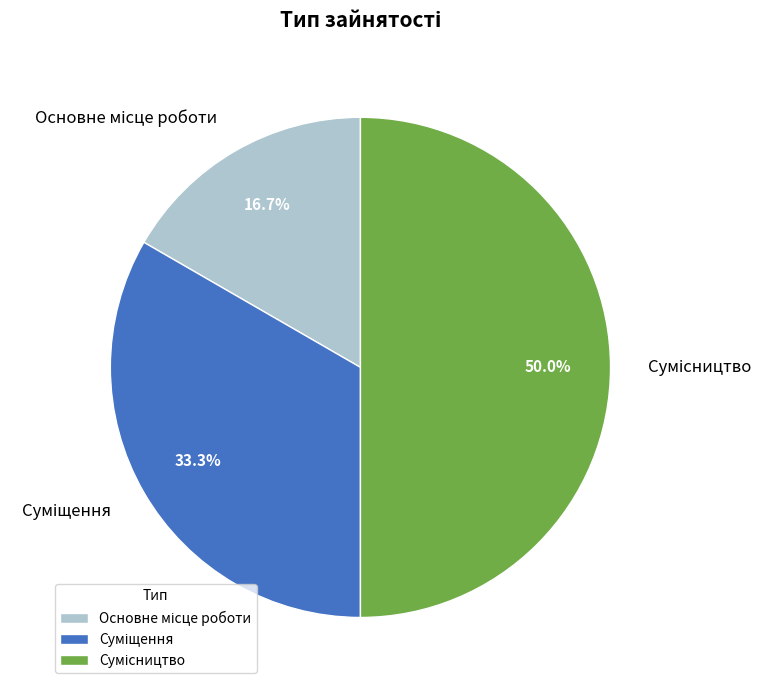

How many segments does this pie chart have?

3